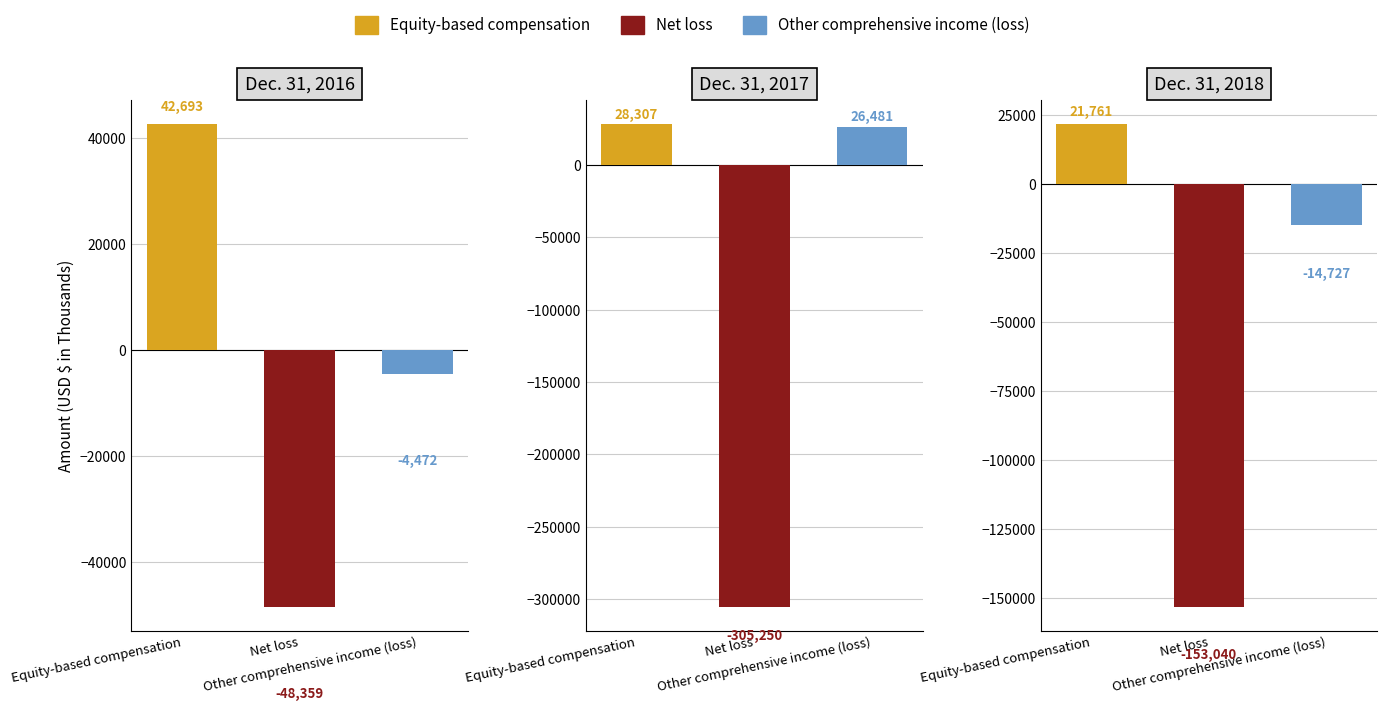

Reading right to left, extract all data points from this chart.

Equity-based compensation: 21761	28307	42693
Net loss: -153040	-305250	-48359
Other comprehensive income (loss): -14727	26481	-4472